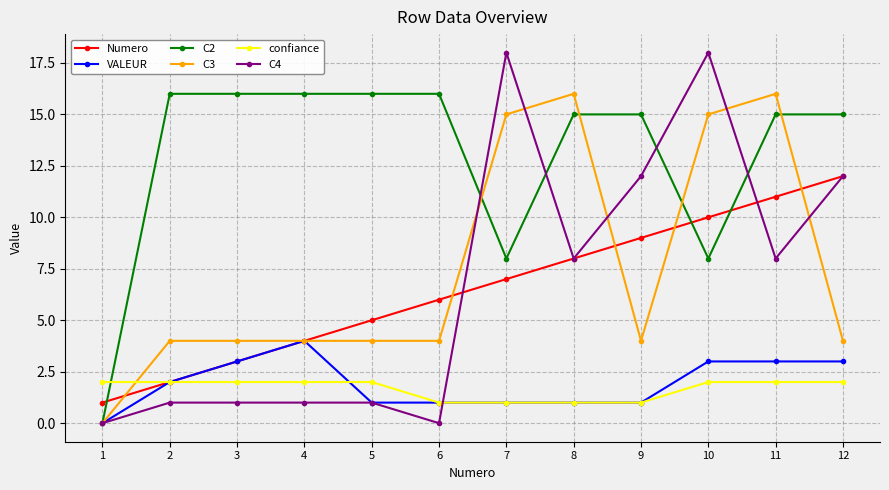

Count the number of categories in the chart.

12